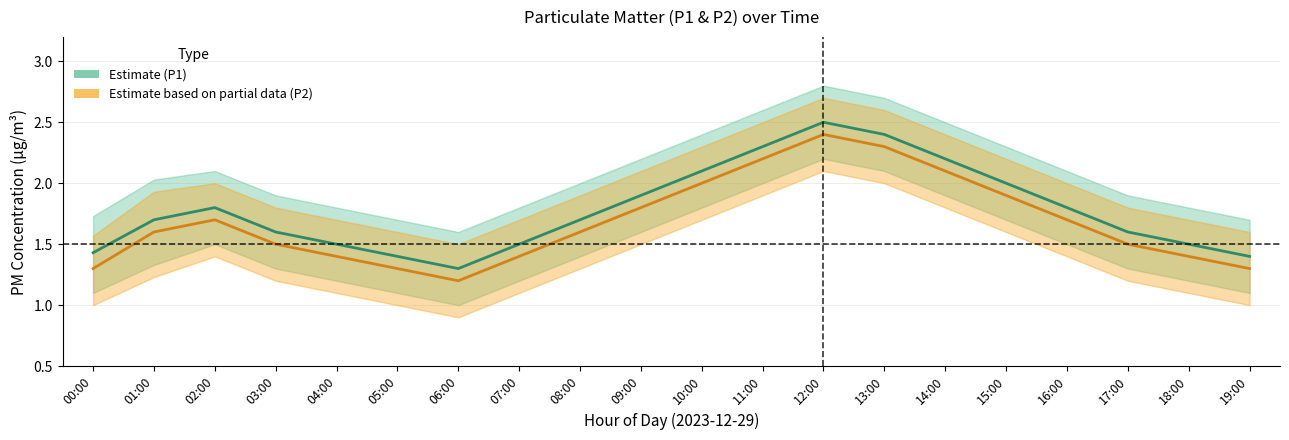

How many data points does each series have?

20